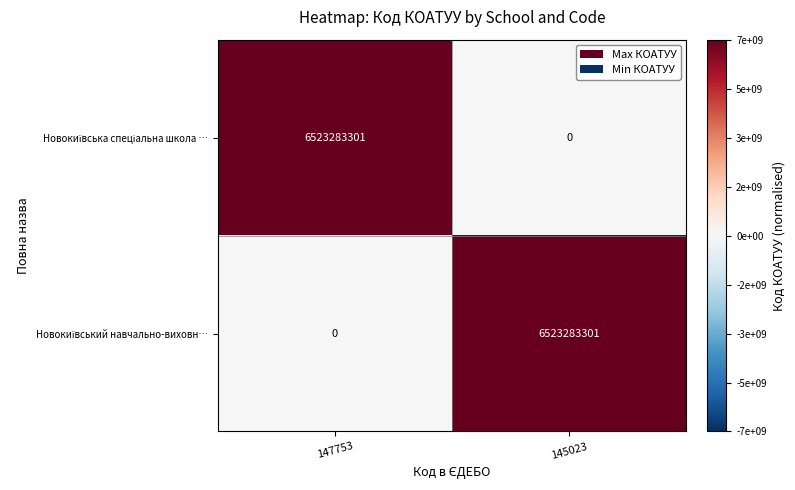

What is the maximum value shown in the chart?

6523283301